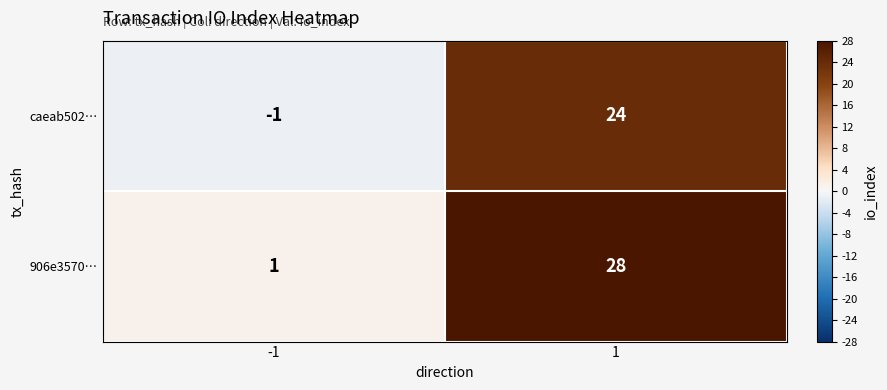

Reading right to left, what are all the values shown in this chart?

caeab502…: 24	-1
906e3570…: 28	1